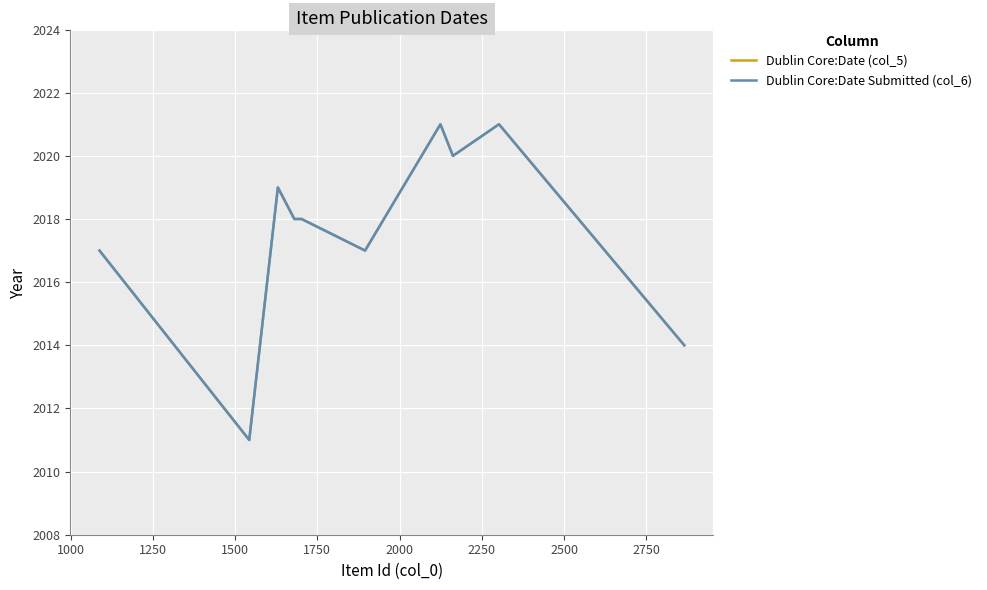

Does the chart have visible grid lines?

Yes